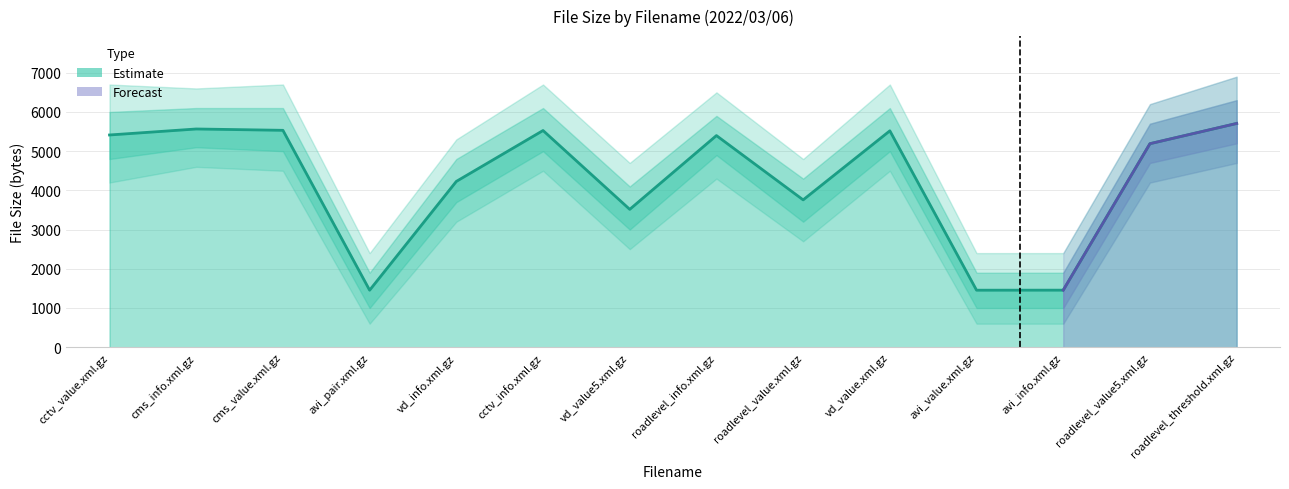

Reading left to right, transcribe all the data shown in this chart.

5413	5566	5532	1454	4229	5527	3516	5398	3758	5519	1454	1455	5191	5707